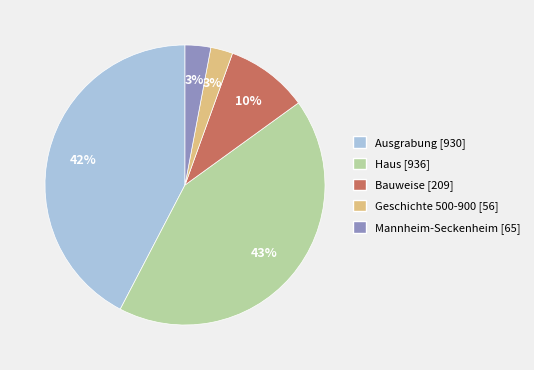

Do Ausgrabung and Geschichte 500-900 together represent more than half of the pie?

No